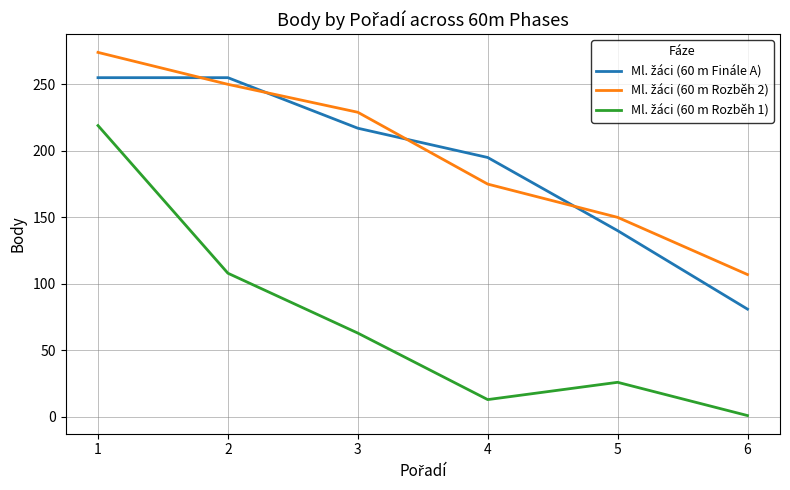

What is the maximum value shown in the chart?

274